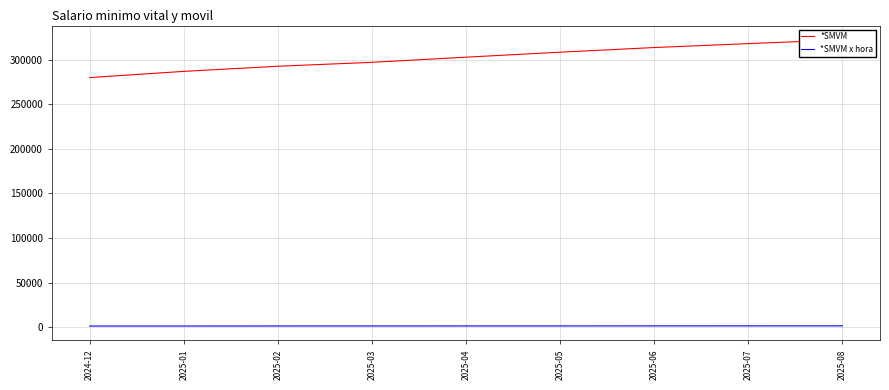

True or false: *SMVM has a value of 313400 at 2025-06.

True